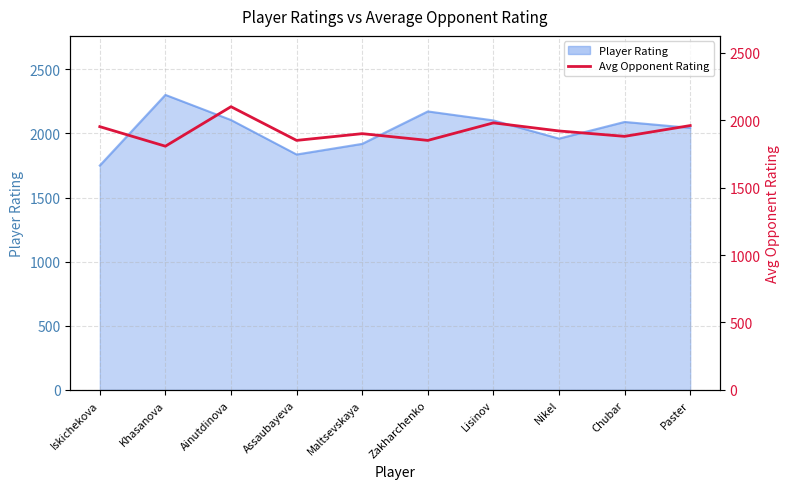

How many lines are shown in the chart?

1